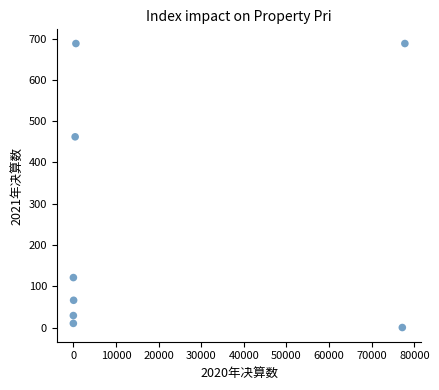

What Y value in the scatter plot is closest to 344?

462